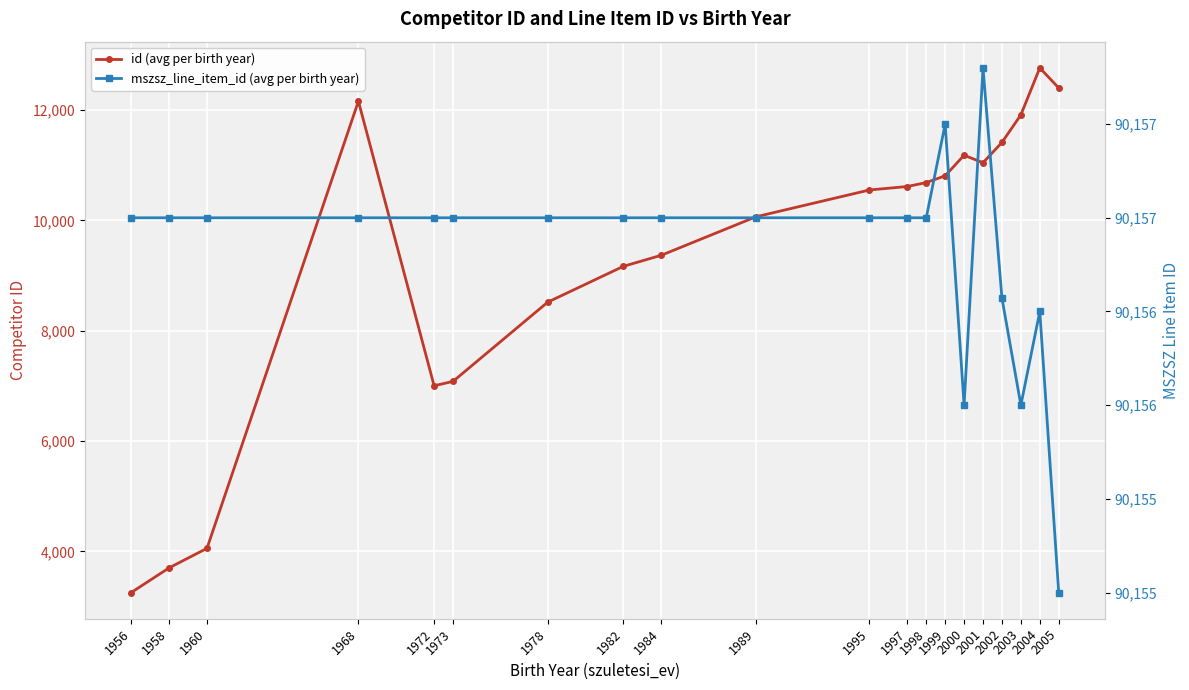

True or false: id (avg per birth year) has more than 1 interior local peaks.

True